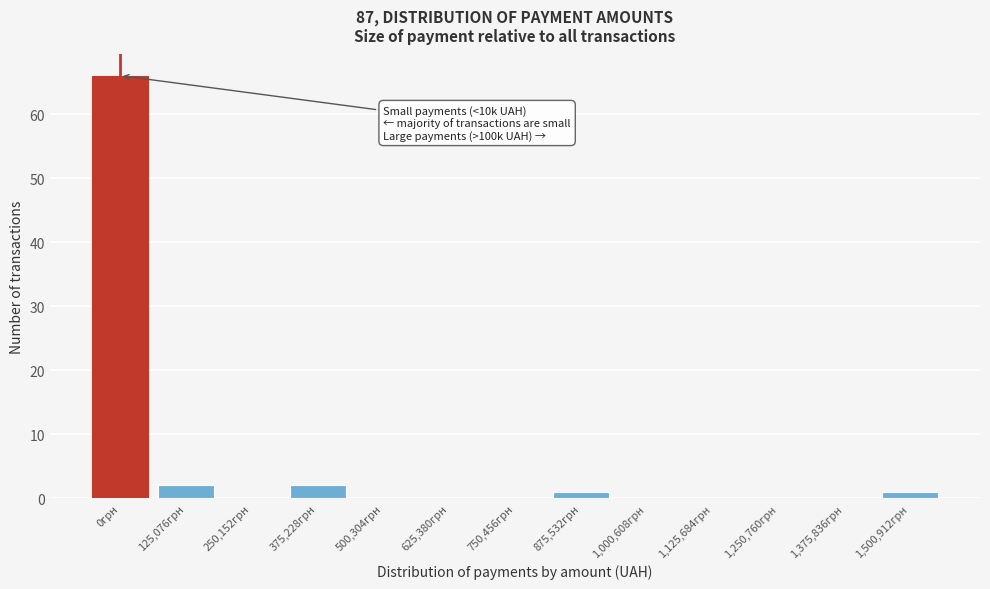

Reading left to right, extract all data points from this chart.

0грн=66	125,076грн=2	250,152грн=0	375,228грн=2	500,304грн=0	625,380грн=0	750,456грн=0	875,532грн=1	1,000,608грн=0	1,125,684грн=0	1,250,760грн=0	1,375,836грн=0	1,500,912грн=1